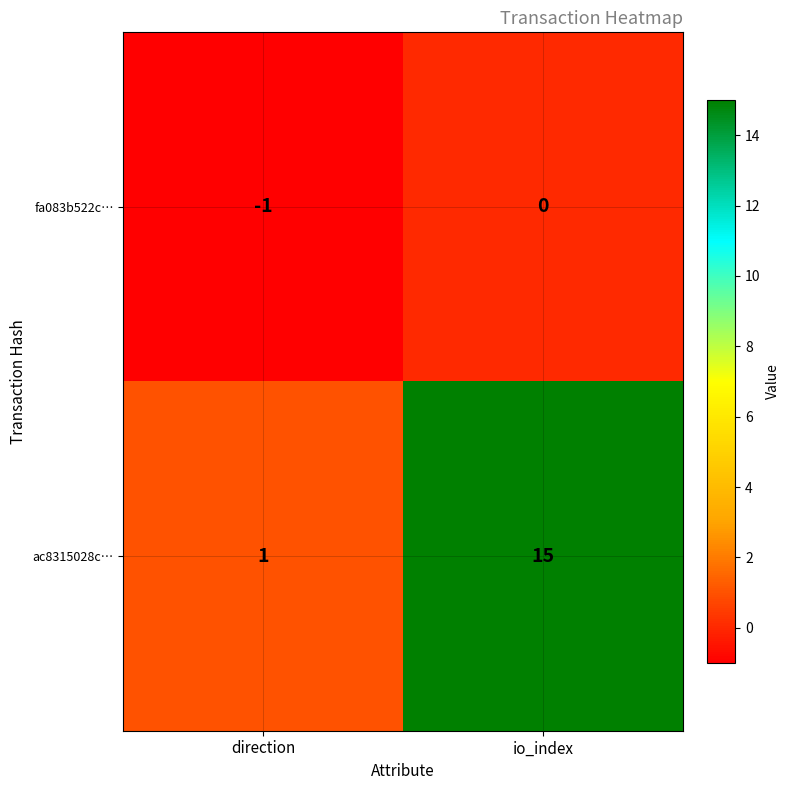

What is the spread (max minus min) of values at io_index?

15